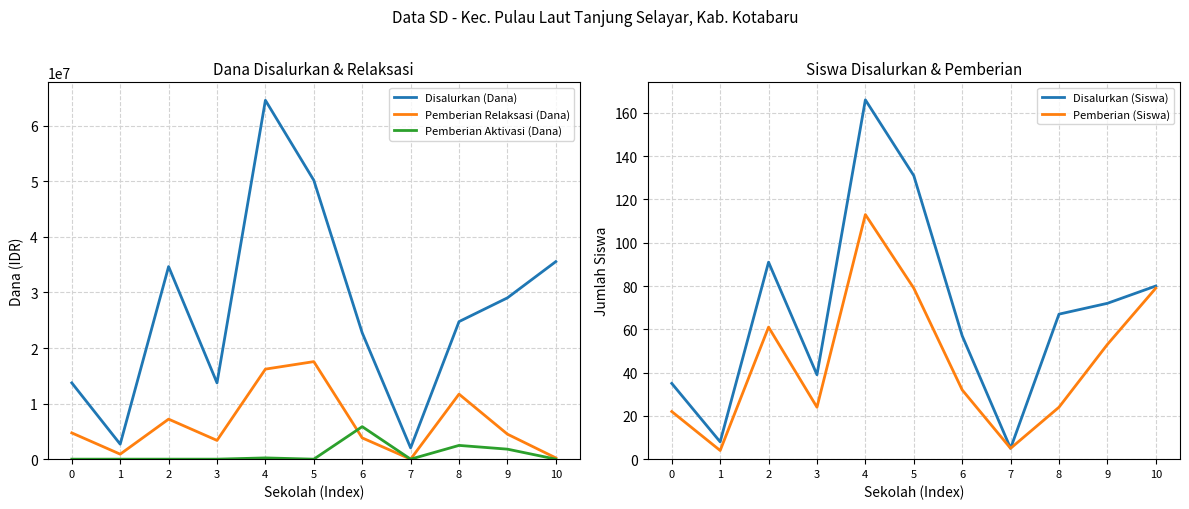

Where is Pemberian Aktivasi (Dana) nearest to the value 2925000?

8